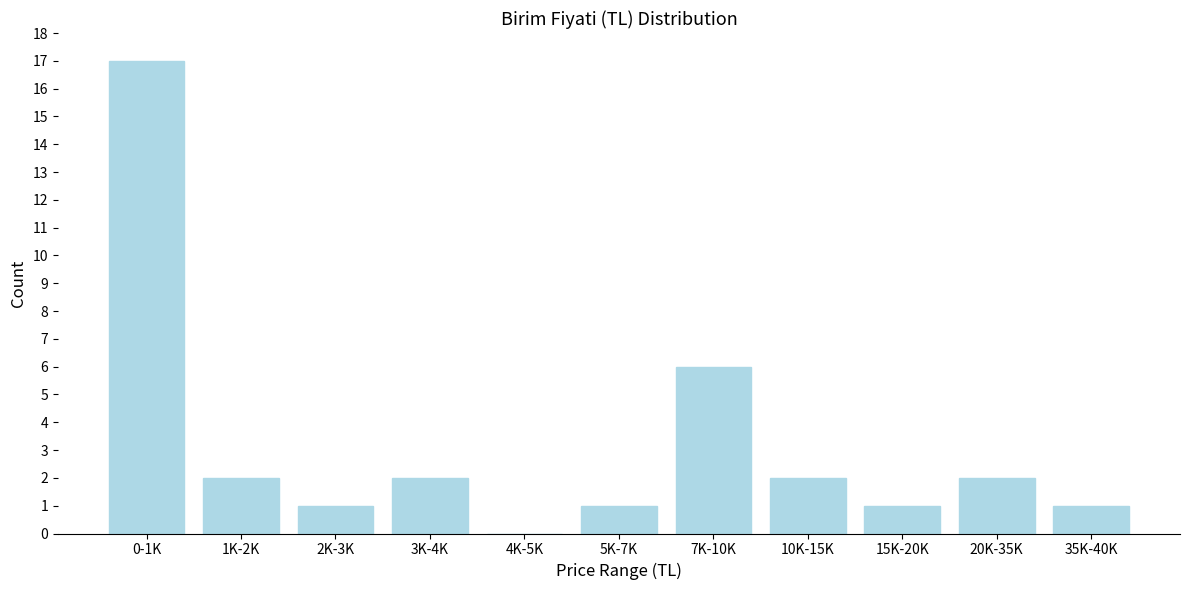

Reading right to left, extract all data points from this chart.

35K-40K=1	20K-35K=2	15K-20K=1	10K-15K=2	7K-10K=6	5K-7K=1	4K-5K=0	3K-4K=2	2K-3K=1	1K-2K=2	0-1K=17